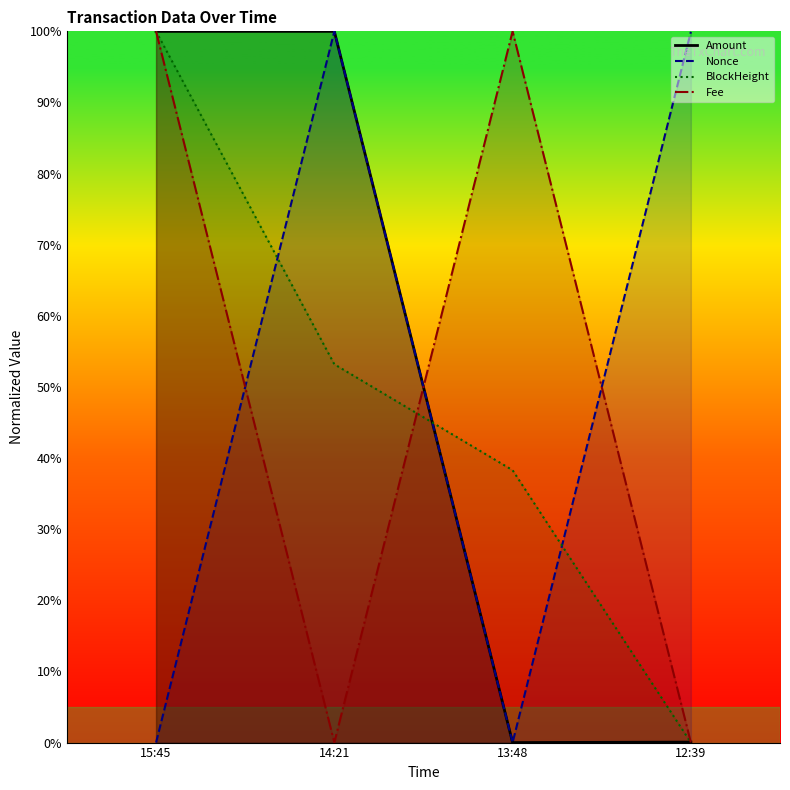

How many data points in Fee (line) are above 0?

2